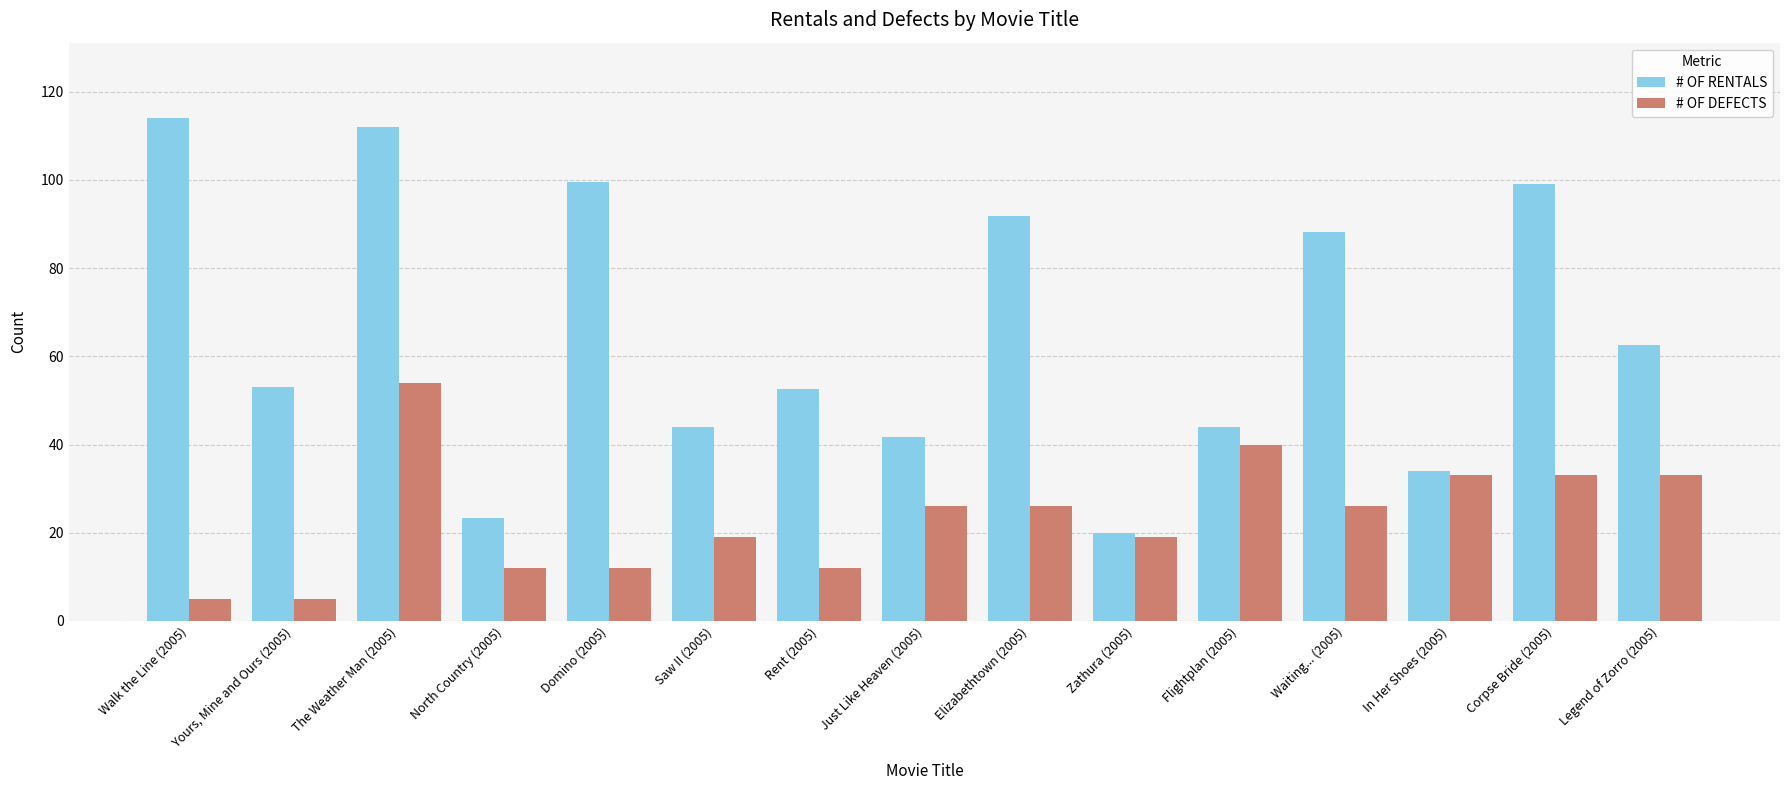

What is the difference between the highest and lowest values at Just Like Heaven (2005)?

15.7